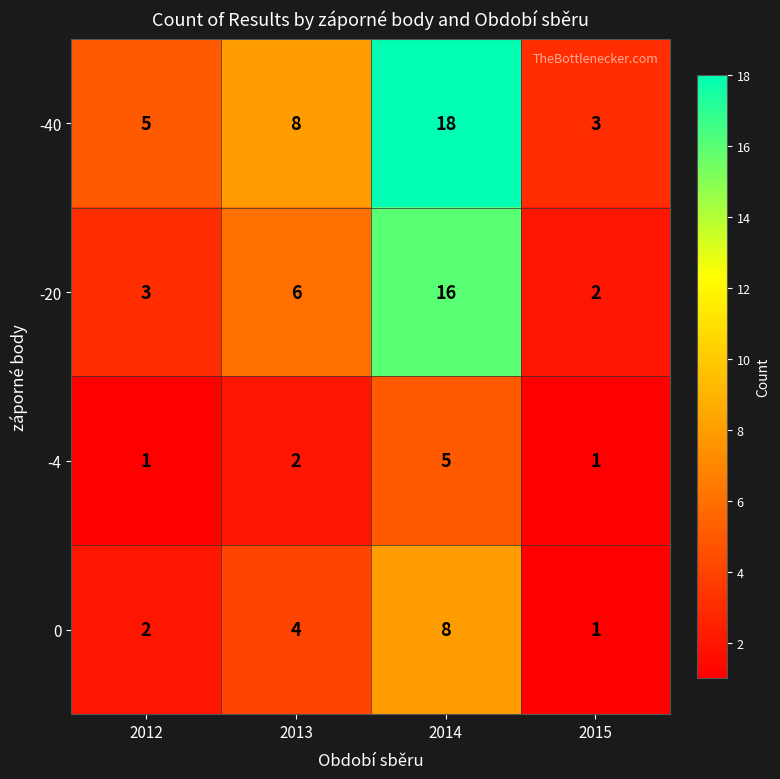

At which label does -20 reach its peak?

2014